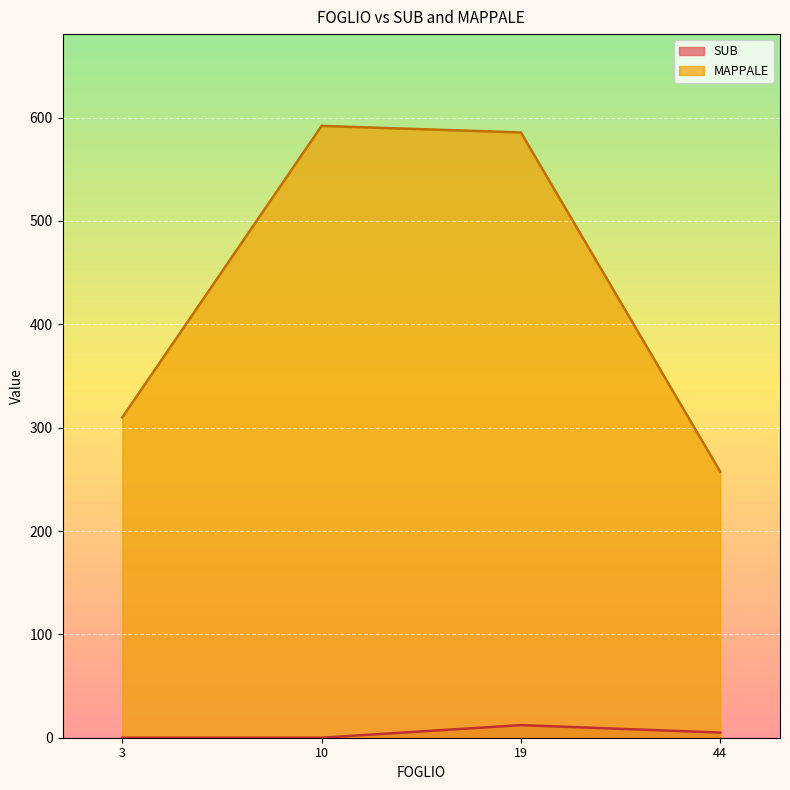

True or false: SUB and MAPPALE cross at least once.

False